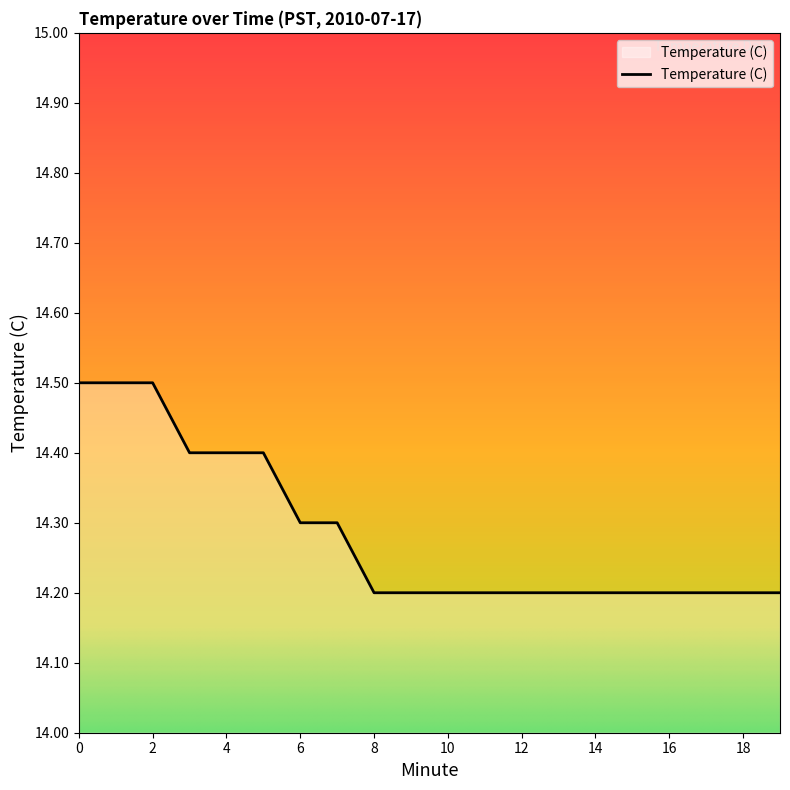

What is the smallest value displayed?

14.2